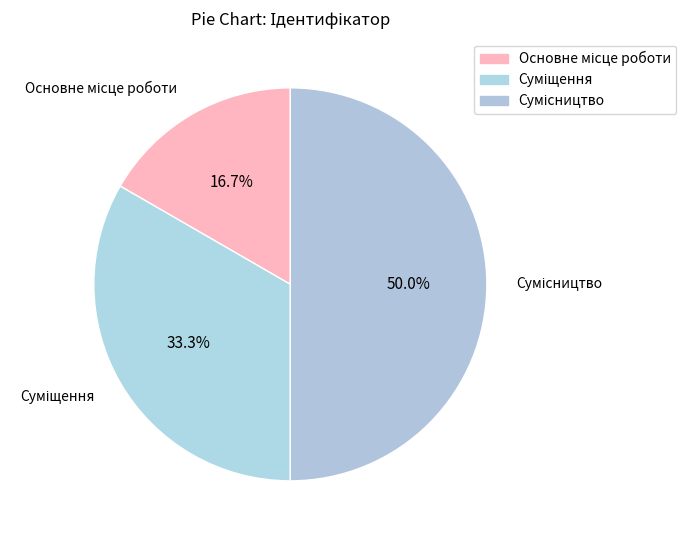

What percentage is the Суміщення slice, to the nearest percent?

33%